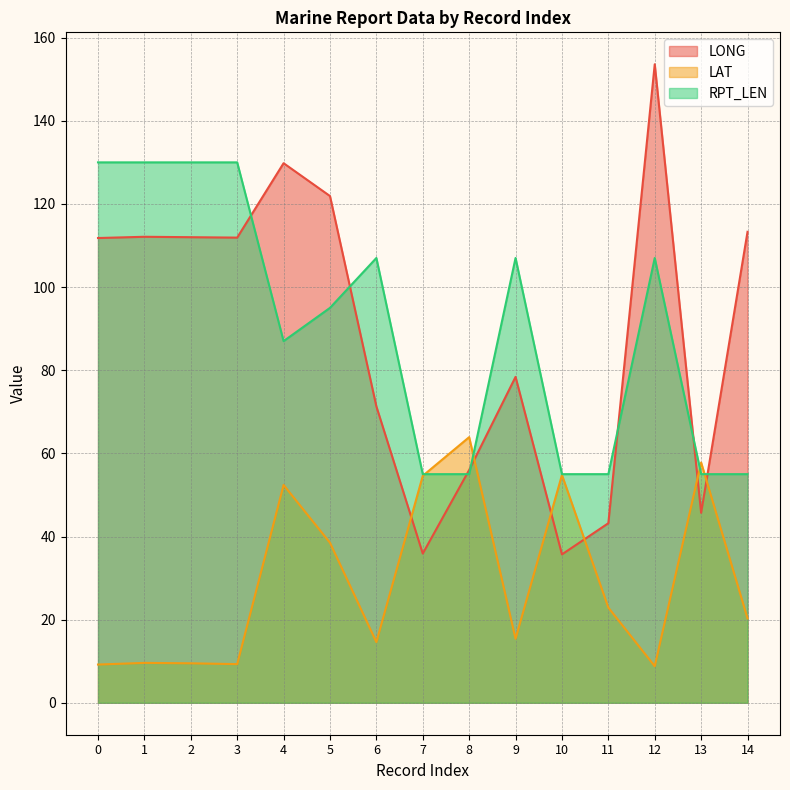

What is the value of the LAT point at the 1st from the left?

9.2